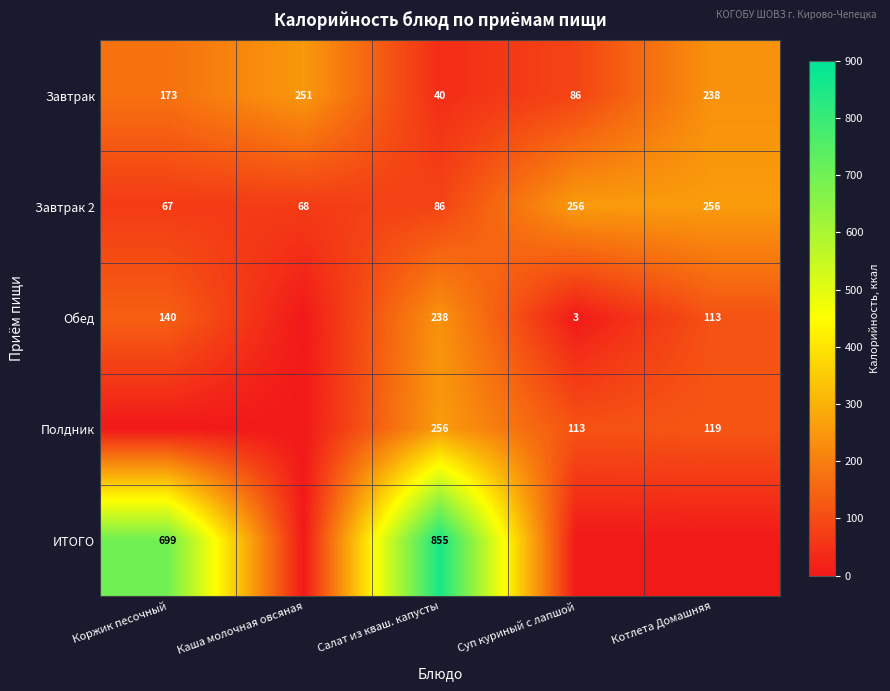

Where is Завтрак 2 nearest to the value 161?

Салат из кваш. капусты